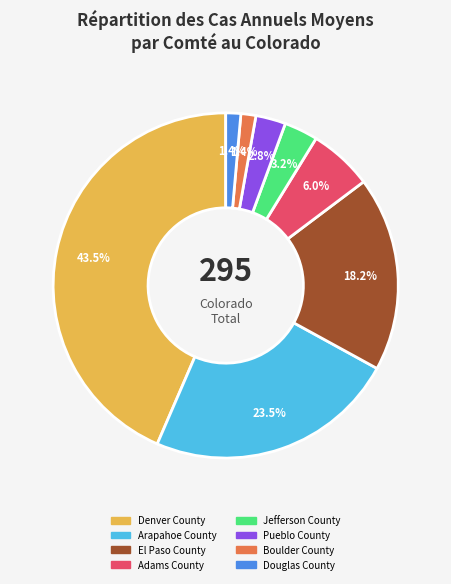

Count the number of slices in the pie.

8